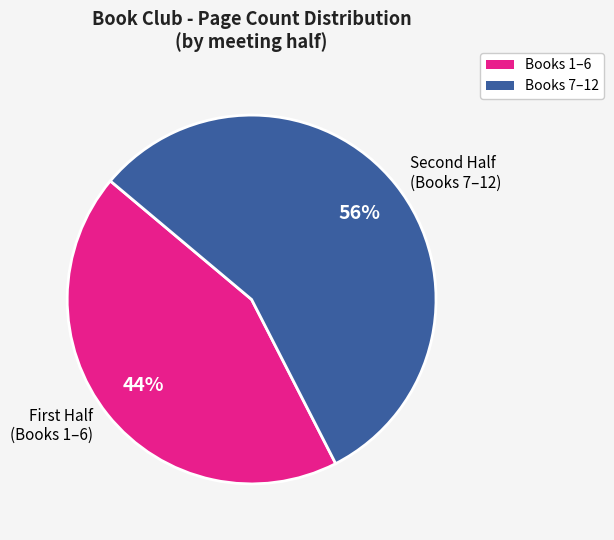

Is there a majority slice in this chart?

Yes